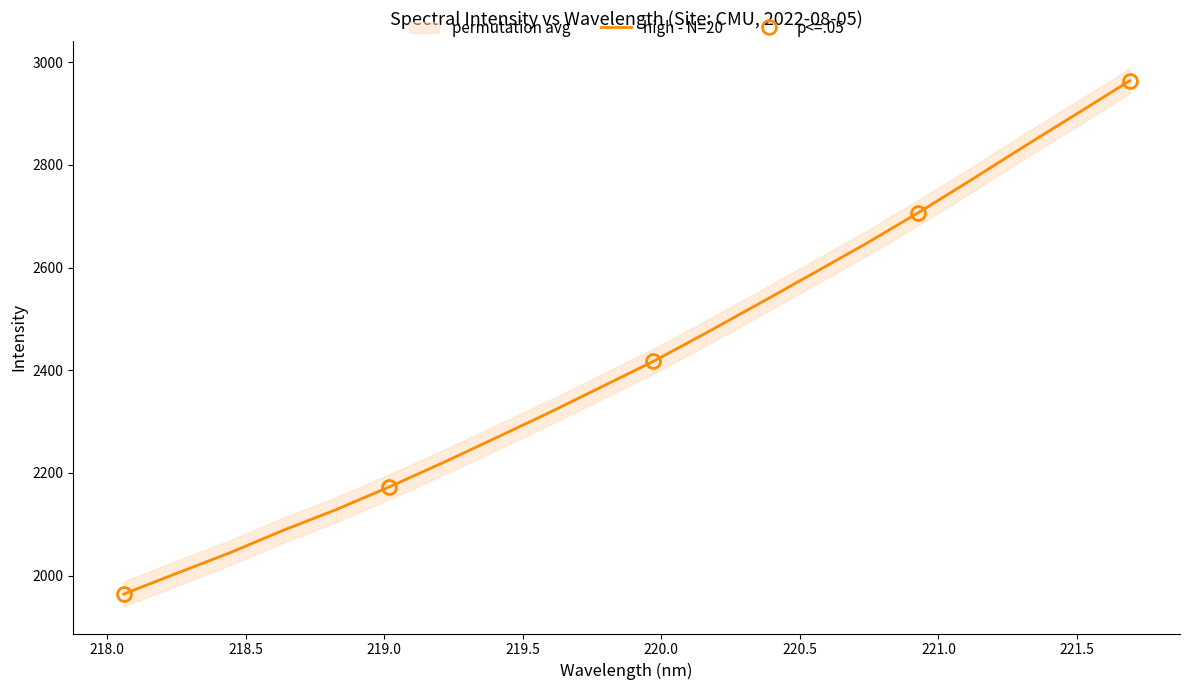

What is the lowest value of the high - N=20 series?

1964.0